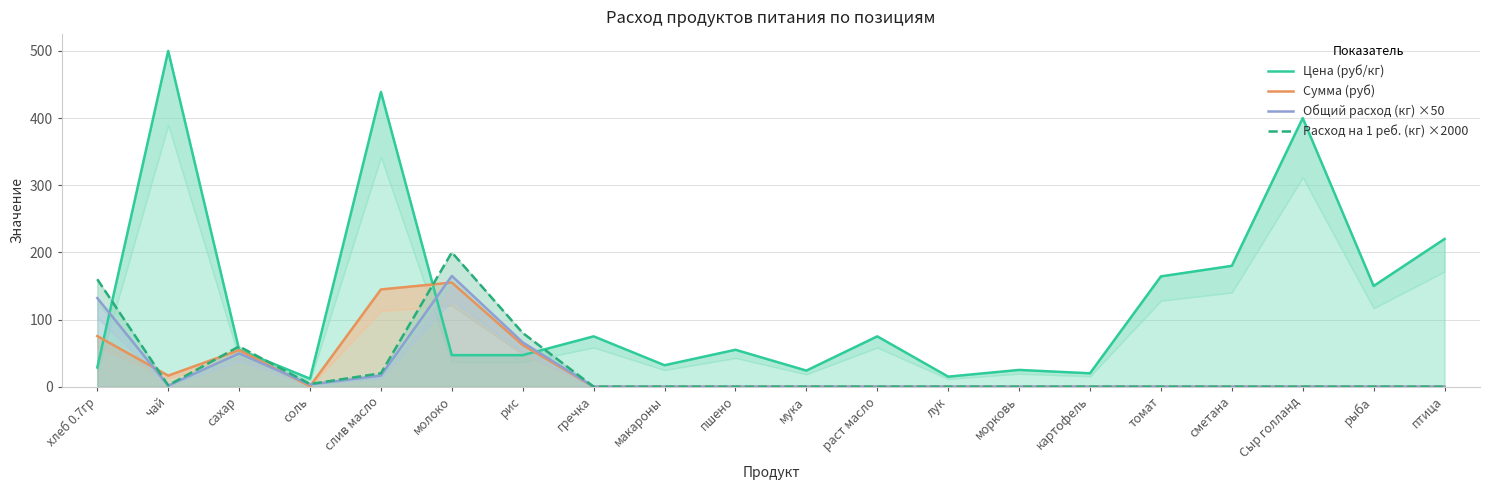

Which series has the largest range (max minus min)?

Цена (руб/кг)